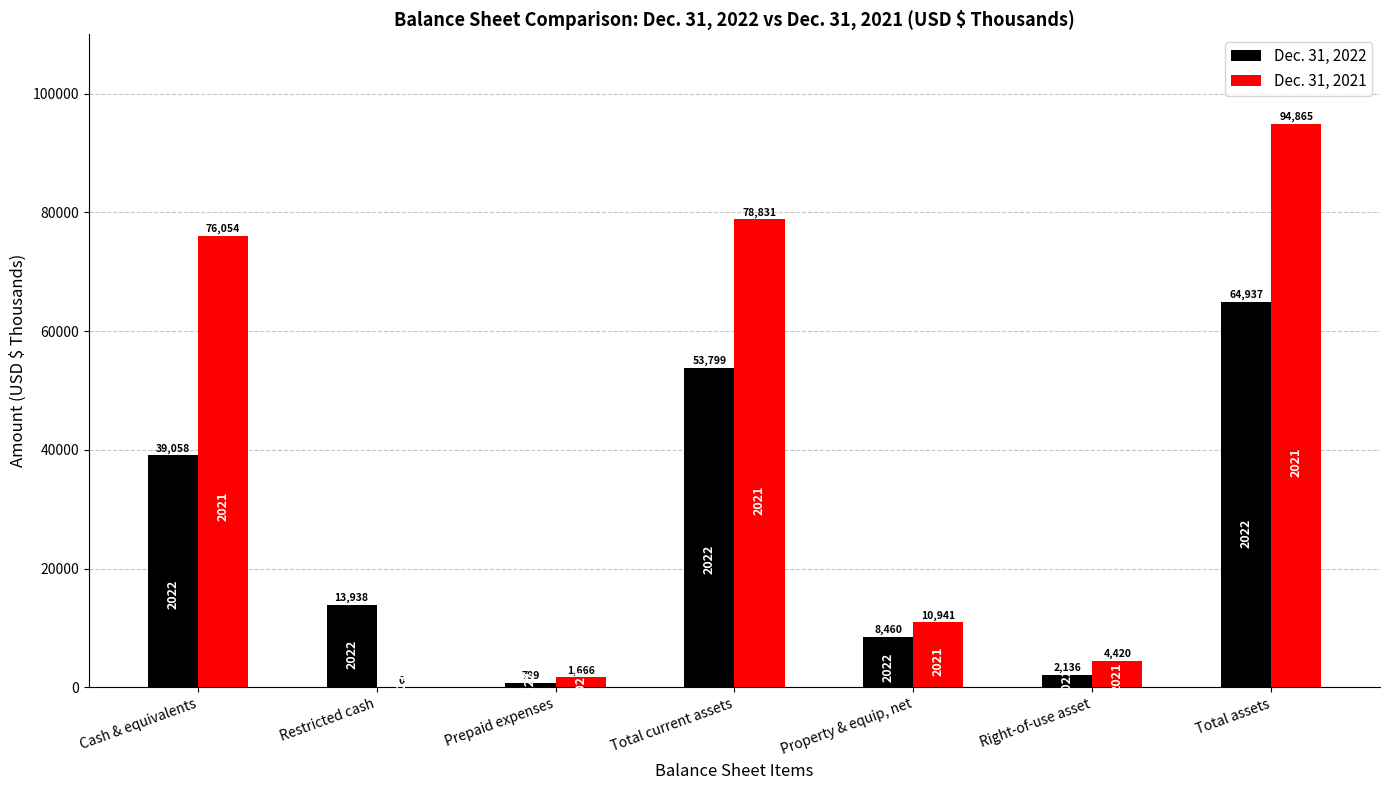

How many groups of bars are there?

7